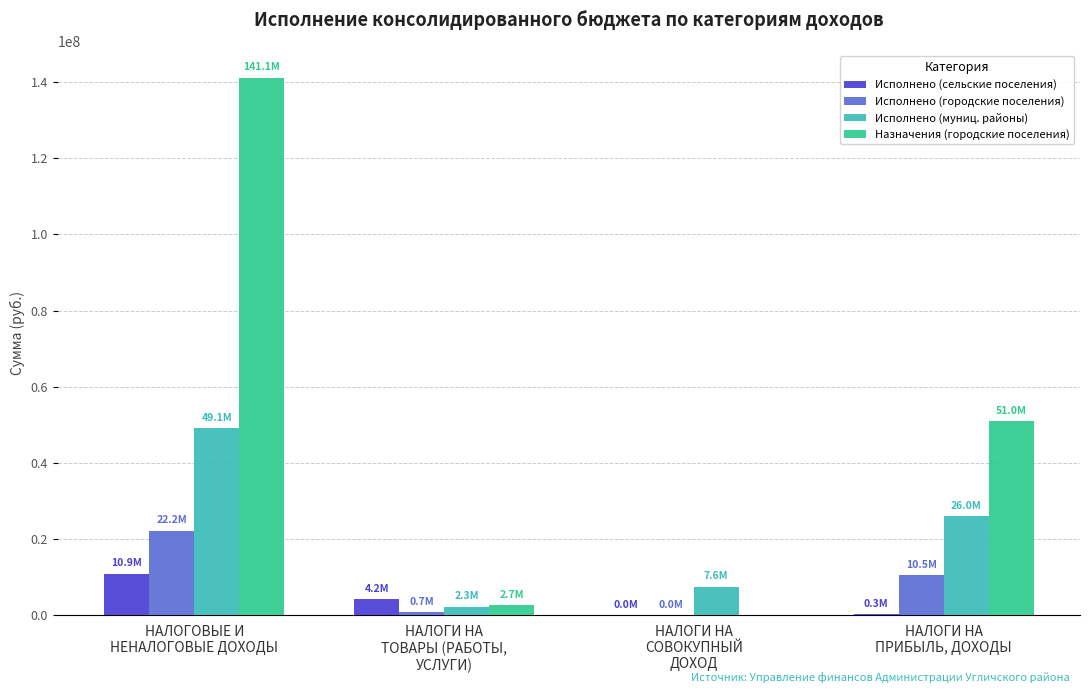

What are all the series names shown in the legend?

Исполнено (сельские поселения), Исполнено (городские поселения), Исполнено (муниц. районы), Назначения (городские поселения)